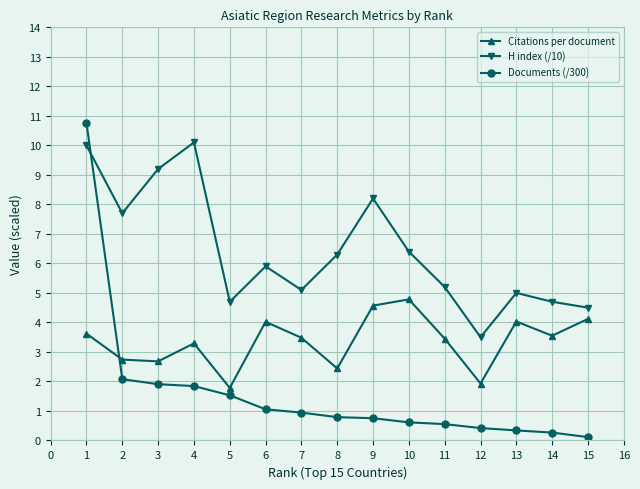

How many values in the Citations per document series are below 3?

5